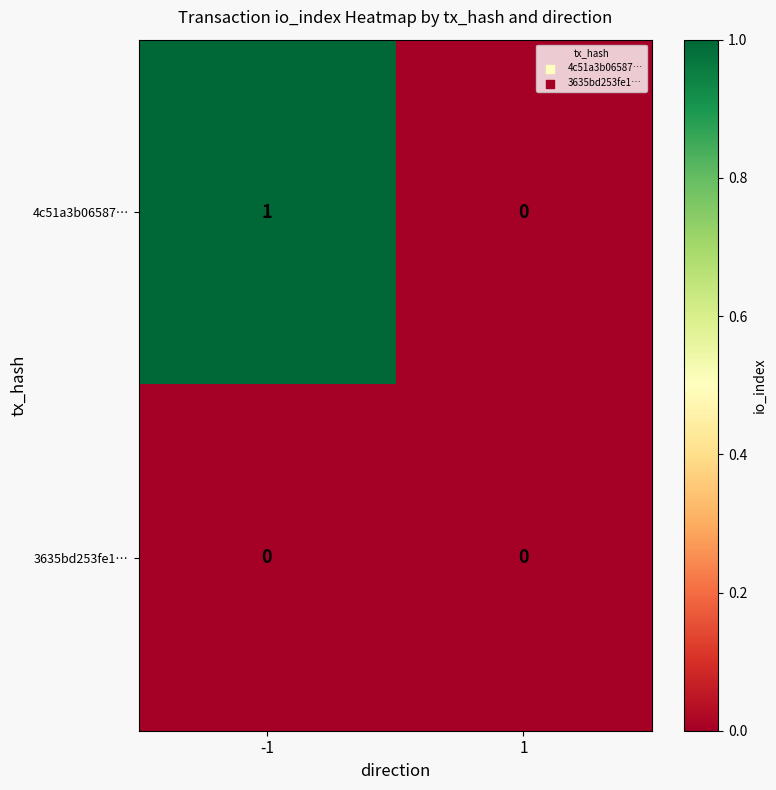

At -1, list the series in order from largest to smallest.

4c51a3b06587…, 3635bd253fe1…